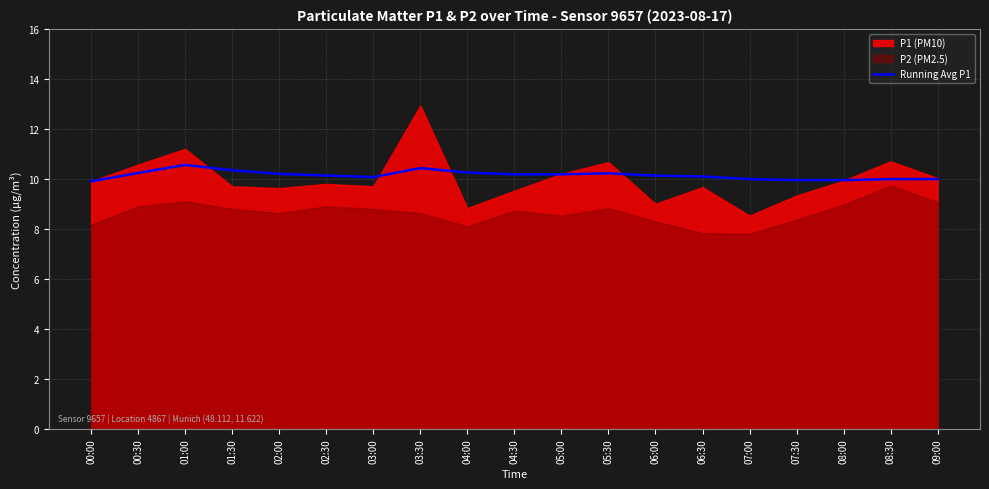

What is the sum of all values?

192.8